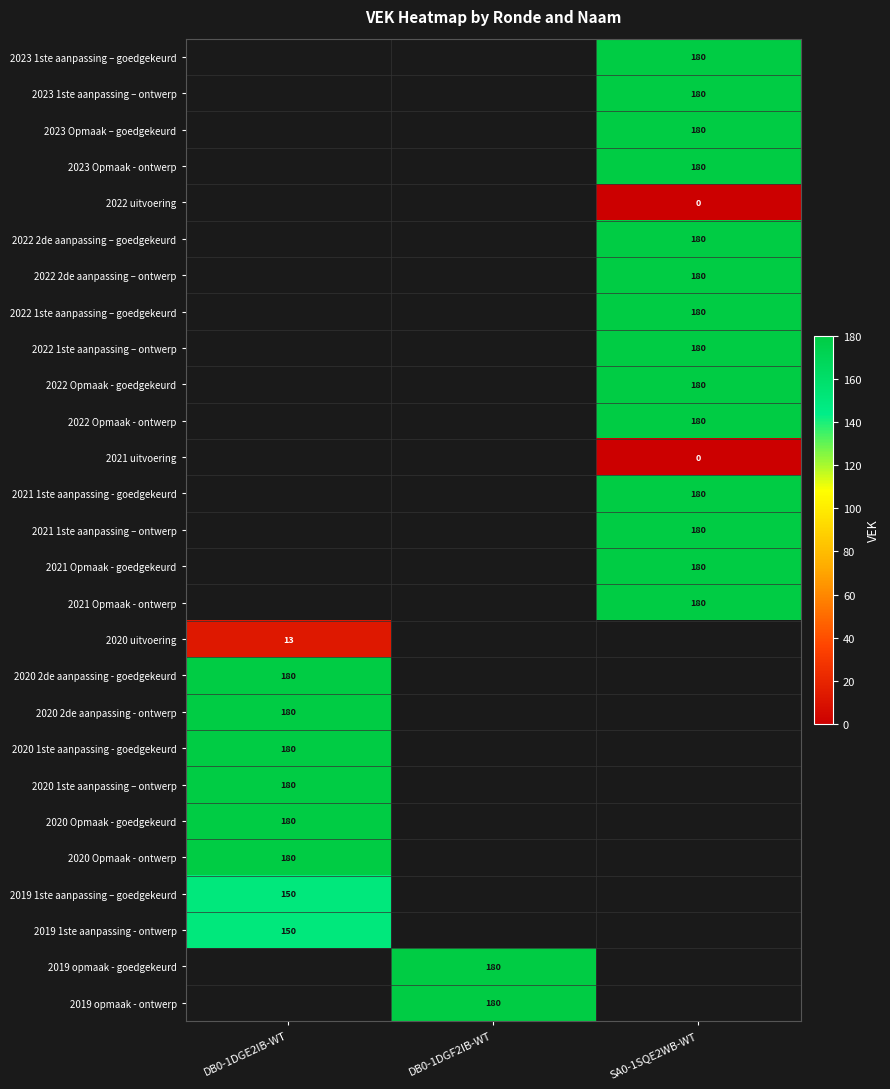

The 2022 1ste aanpassing – goedgekeurd series shows 98 at SA0-1SQE2WB-WT. True or false?

False